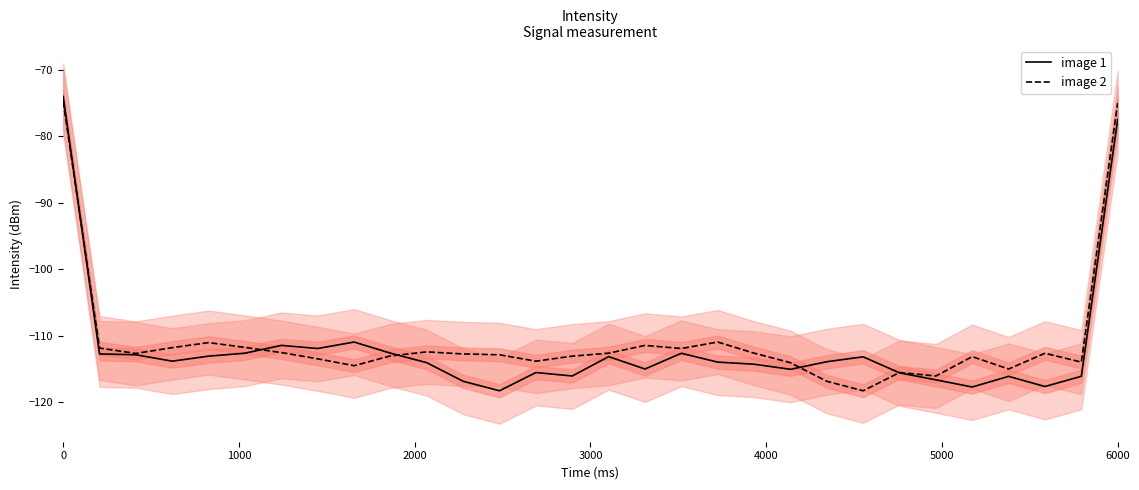

Is it true that image 1 equals -25.7 at 0?

False